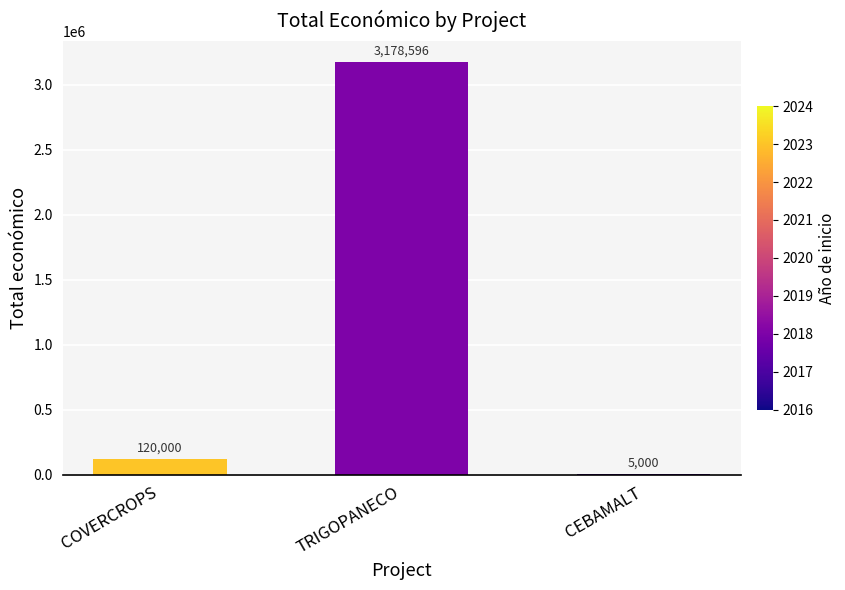

Reading left to right, what are all the values shown in this chart?

COVERCROPS=120000	TRIGOPANECO=3178596	CEBAMALT=5000